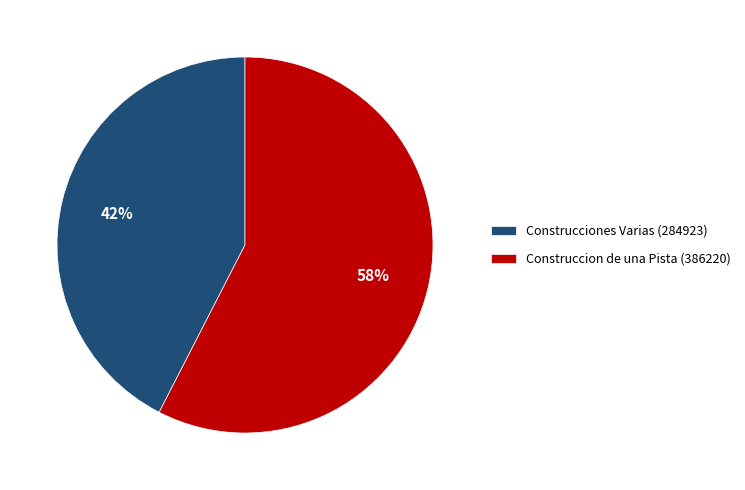

Between Construccion de una Pista (386220) and Construcciones Varias (284923), which is larger?

Construccion de una Pista (386220)